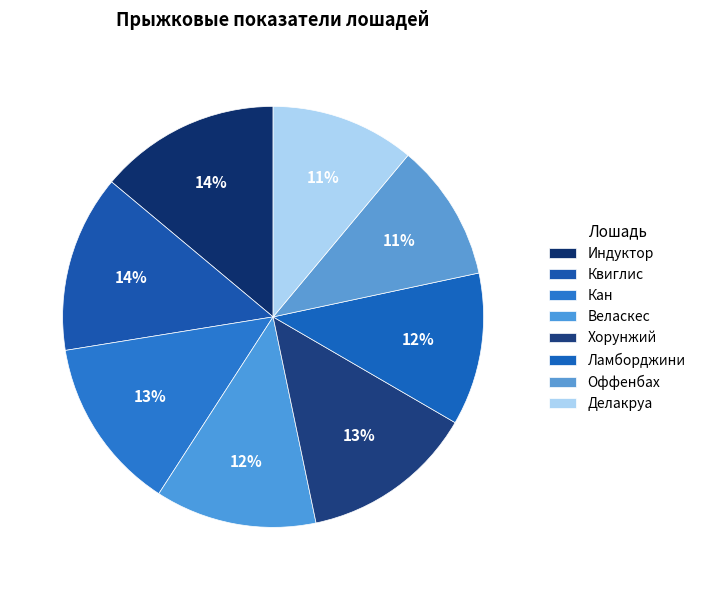

How many slices are in this pie chart?

8